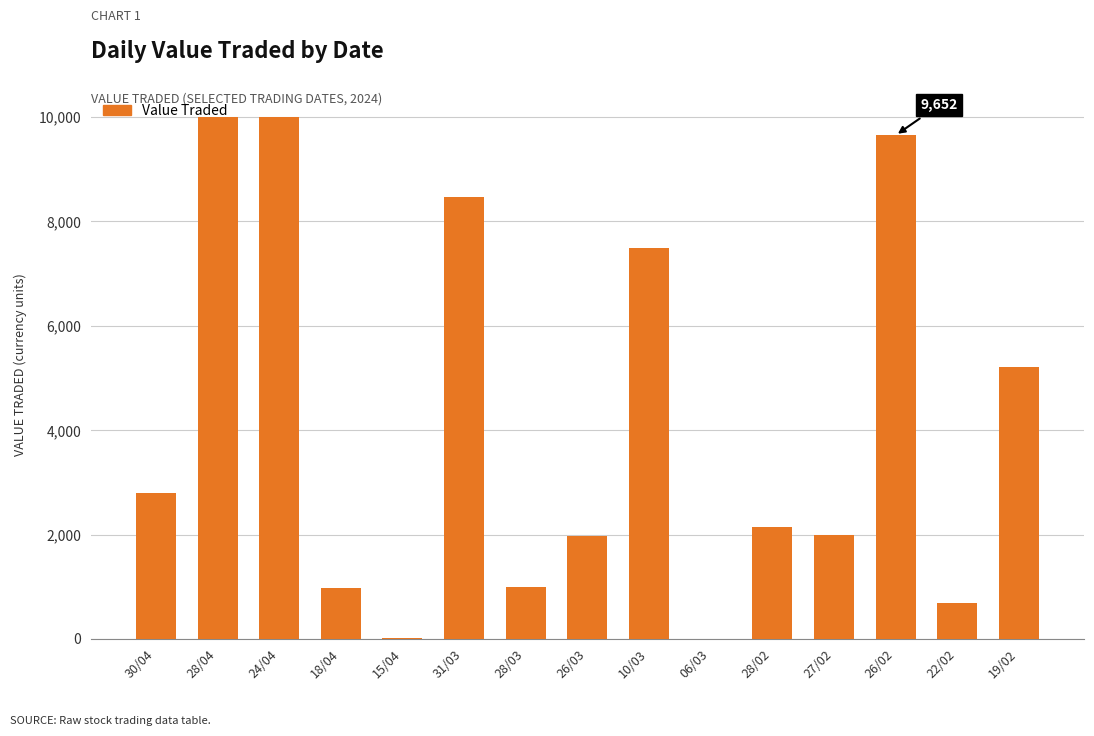

What is the maximum value shown in the chart?

10000